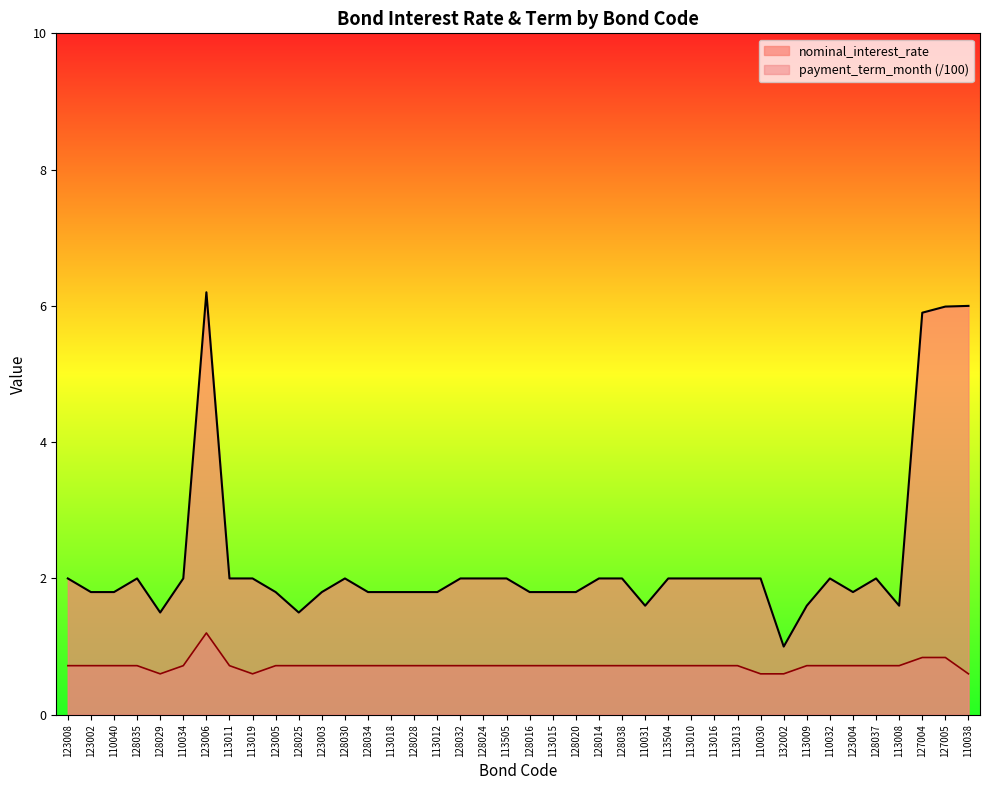

At which category does nominal_interest_rate reach its first local valley?

128029